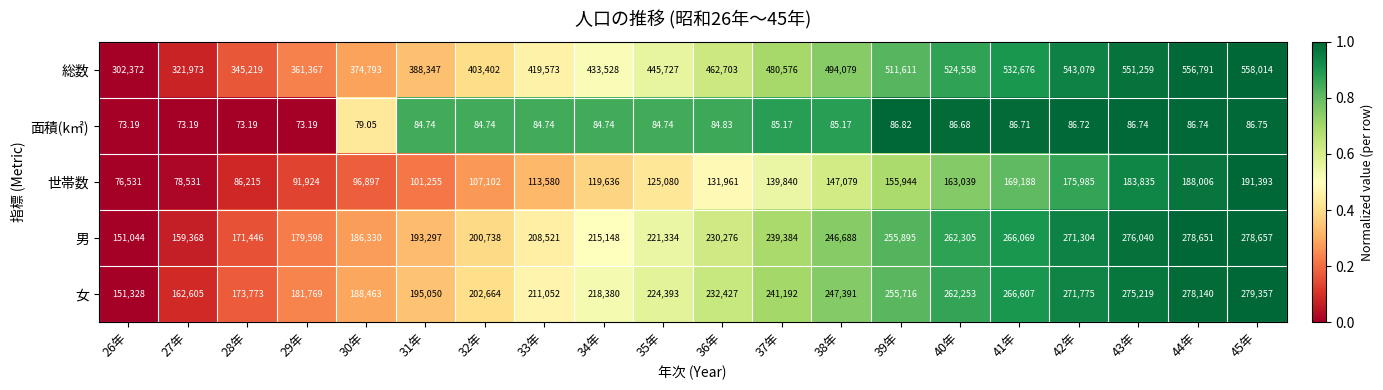

Rank the series at 30年 from highest to lowest value.

総数, 女, 男, 世帯数, 面積(k㎡)